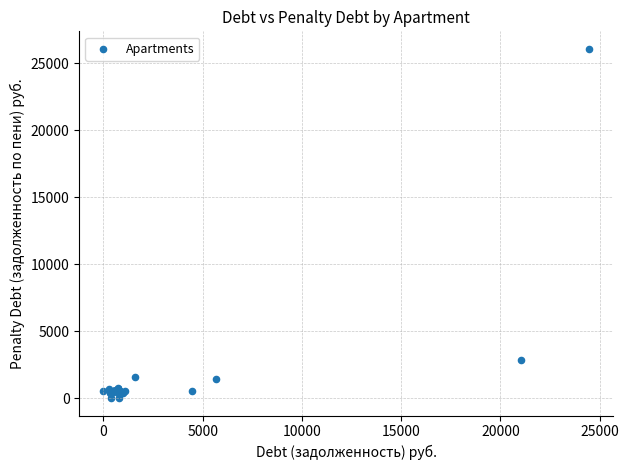

What Y value in the scatter plot is closest to 13048?

2848.2